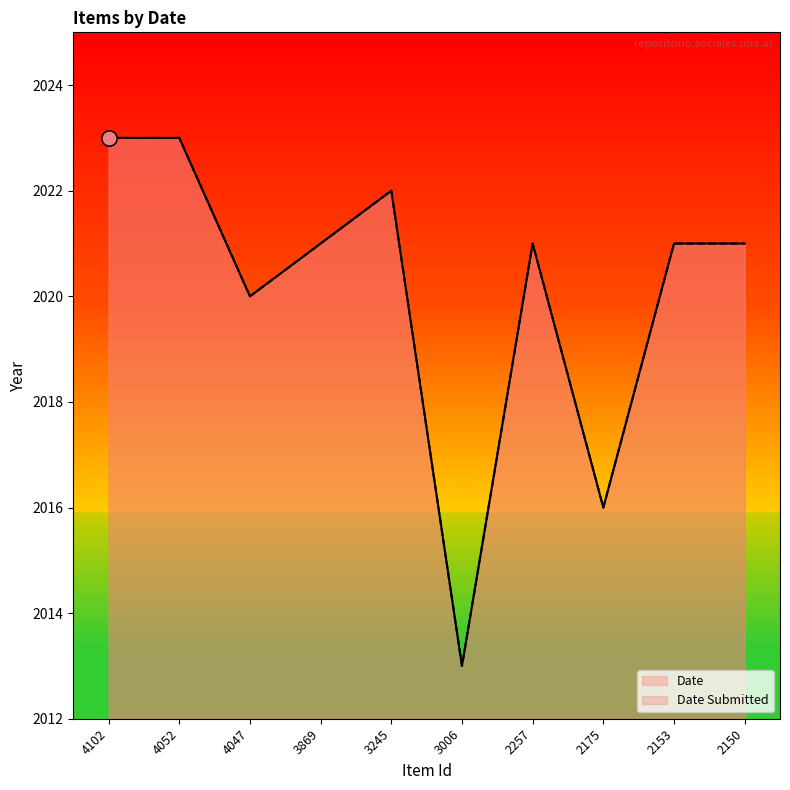

At which category is the sum across all series the highest?

4102